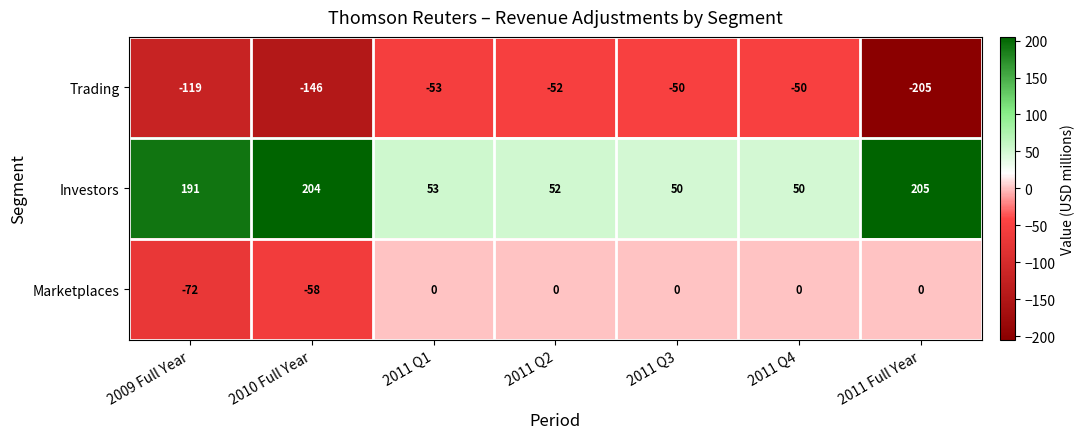

Reading left to right, extract all data points from this chart.

Trading: 2009 Full Year=-119	2010 Full Year=-146	2011 Q1=-53	2011 Q2=-52	2011 Q3=-50	2011 Q4=-50	2011 Full Year=-205
Investors: 2009 Full Year=191	2010 Full Year=204	2011 Q1=53	2011 Q2=52	2011 Q3=50	2011 Q4=50	2011 Full Year=205
Marketplaces: 2009 Full Year=-72	2010 Full Year=-58	2011 Q1=0	2011 Q2=0	2011 Q3=0	2011 Q4=0	2011 Full Year=0